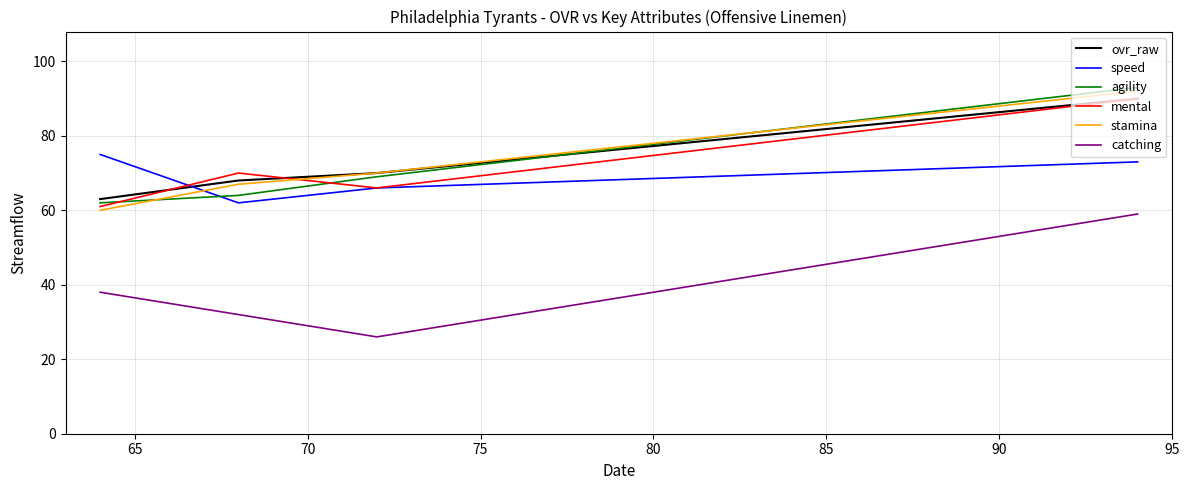

What is the spread (max minus min) of values at 70?

38